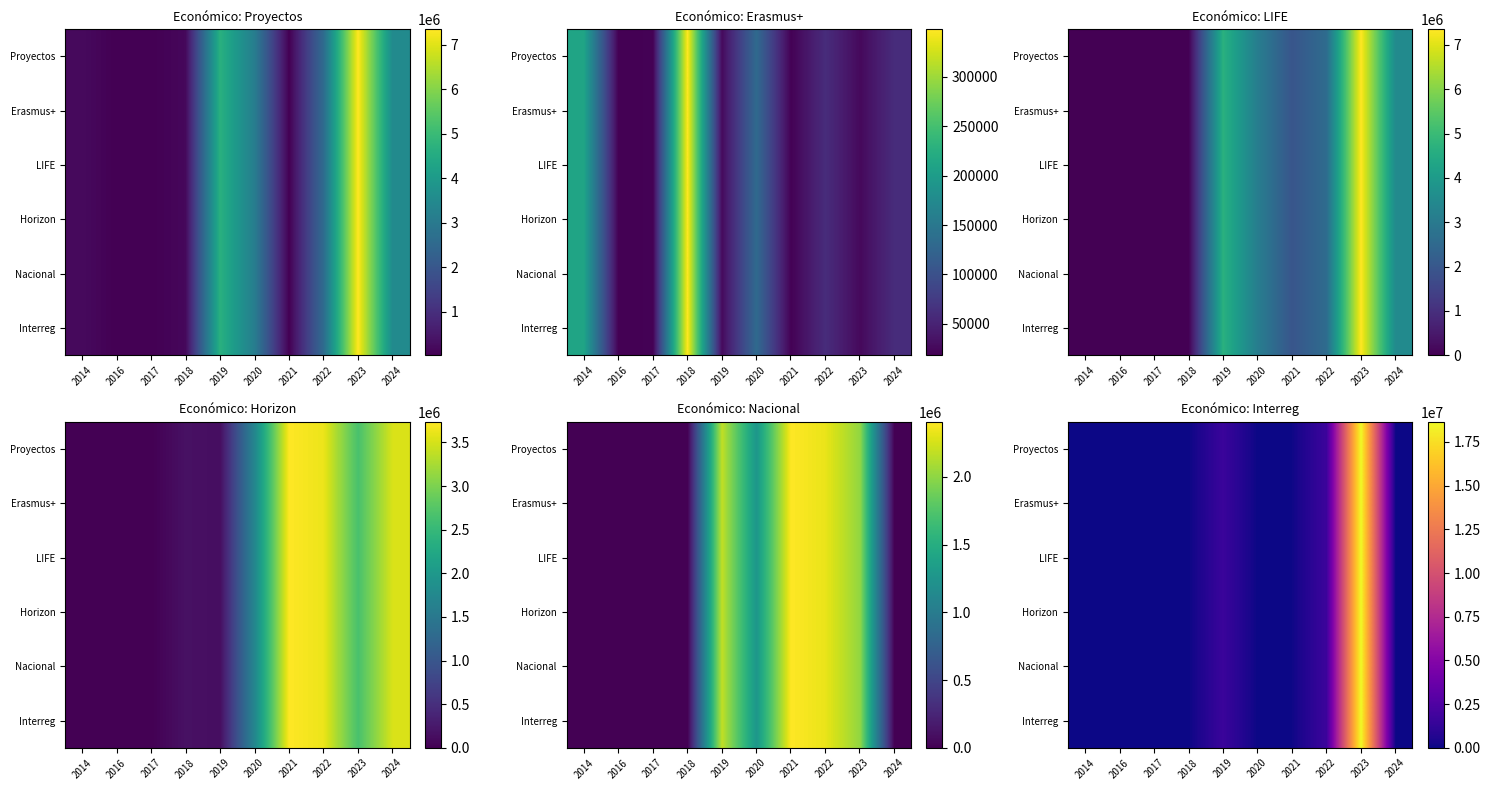

At how many categories does at least one series exceed 3080289?

1